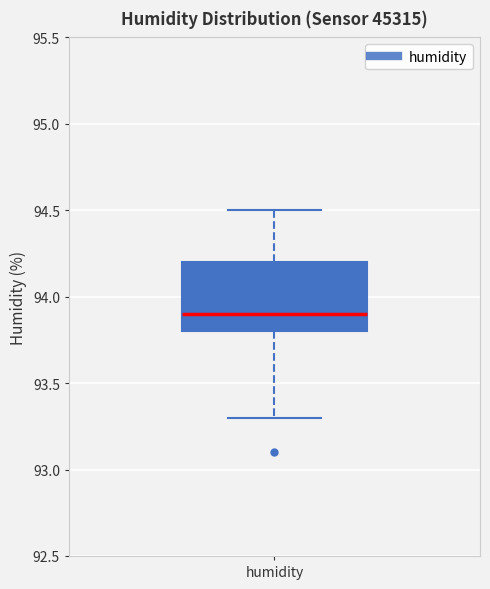

Transcribe this box plot: give where the median line is, the range the box spans, and where the two whiskers end, as read against the y-axis. The values are not printed on the chart, so give them approximately, as read against the axis.

median 93.9, box 93.8 to 94.2, whiskers 93.3 to 94.5